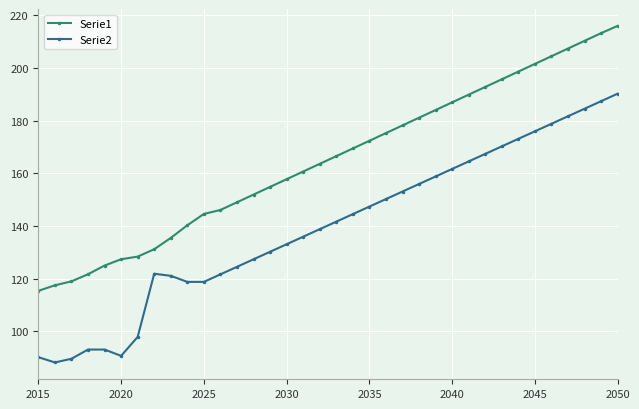

List the series in order of their peak value, lowest first.

Serie2, Serie1